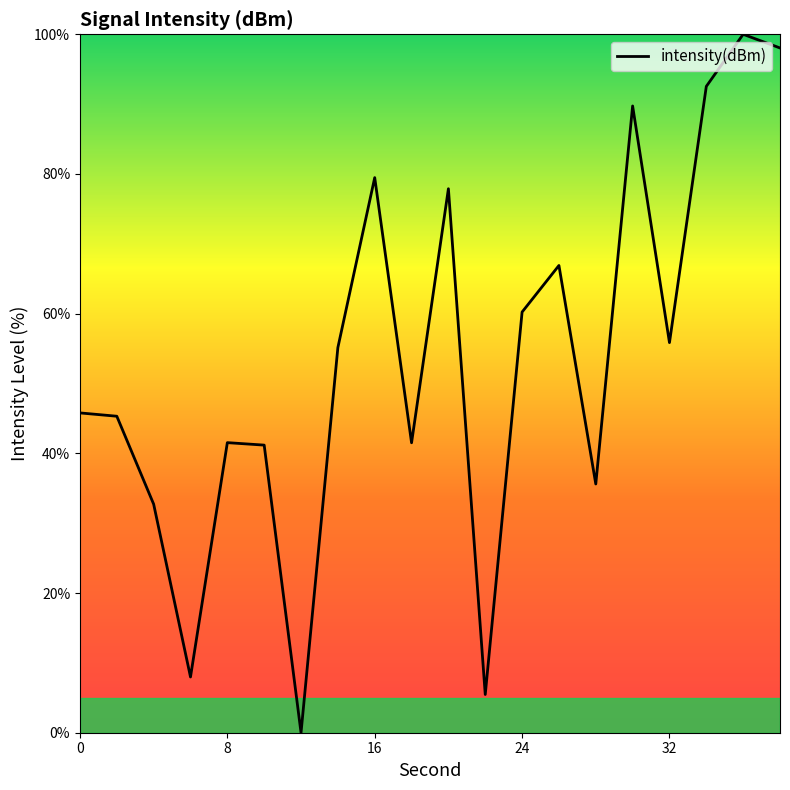

What is the difference between the maximum and minimum values?

100.0